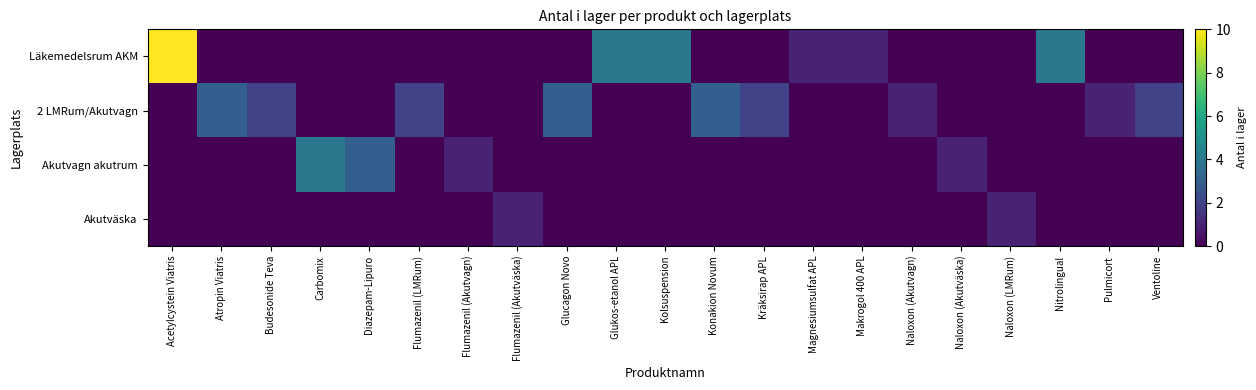

Rank the series by their average value, from highest to lowest.

Läkemedelsrum AKM, 2 LMRum/Akutvagn, Akutvagn akutrum, Akutväska